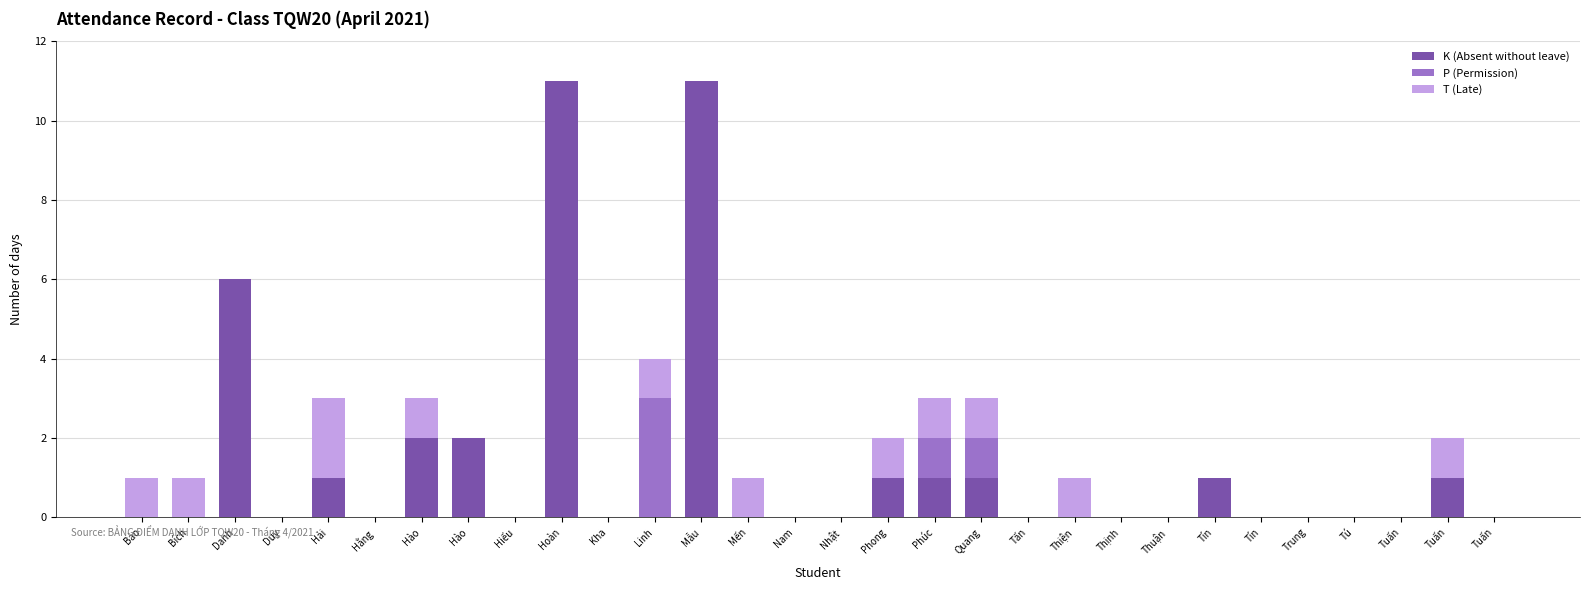

Are the bars horizontal?

No